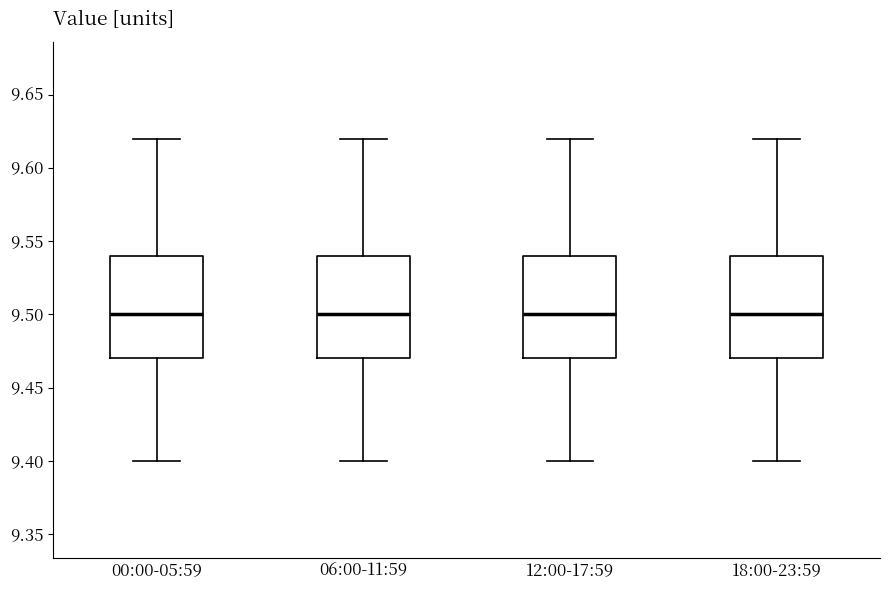

Where does the median line of the box for 06:00-11:59 sit on the y-axis? The values are not printed on the chart, so give them approximately, as read against the axis.

9.50